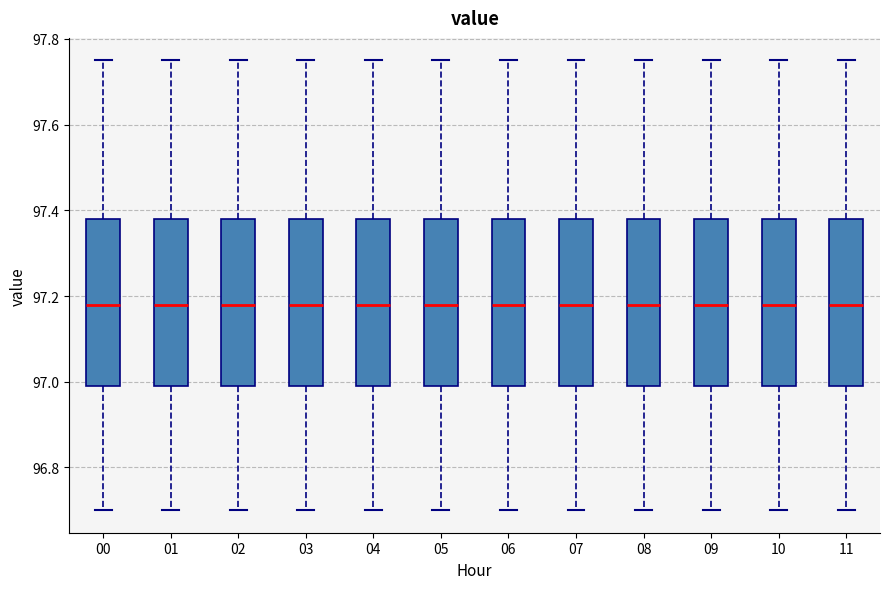

Reading left to right, transcribe this box plot: for each box, give where its median line is, the range the box spans, and where its two whiskers end, as read against the y-axis. The values are not printed on the chart, so give them approximately, as read against the axis.

00: median 97.18, box 97.00 to 97.38, whiskers 96.70 to 97.76
01: median 97.18, box 97.00 to 97.38, whiskers 96.70 to 97.76
02: median 97.18, box 97.00 to 97.38, whiskers 96.70 to 97.76
03: median 97.18, box 97.00 to 97.38, whiskers 96.70 to 97.76
04: median 97.18, box 97.00 to 97.38, whiskers 96.70 to 97.76
05: median 97.18, box 97.00 to 97.38, whiskers 96.70 to 97.76
06: median 97.18, box 97.00 to 97.38, whiskers 96.70 to 97.76
07: median 97.18, box 97.00 to 97.38, whiskers 96.70 to 97.76
08: median 97.18, box 97.00 to 97.38, whiskers 96.70 to 97.76
09: median 97.18, box 97.00 to 97.38, whiskers 96.70 to 97.76
10: median 97.18, box 97.00 to 97.38, whiskers 96.70 to 97.76
11: median 97.18, box 97.00 to 97.38, whiskers 96.70 to 97.76